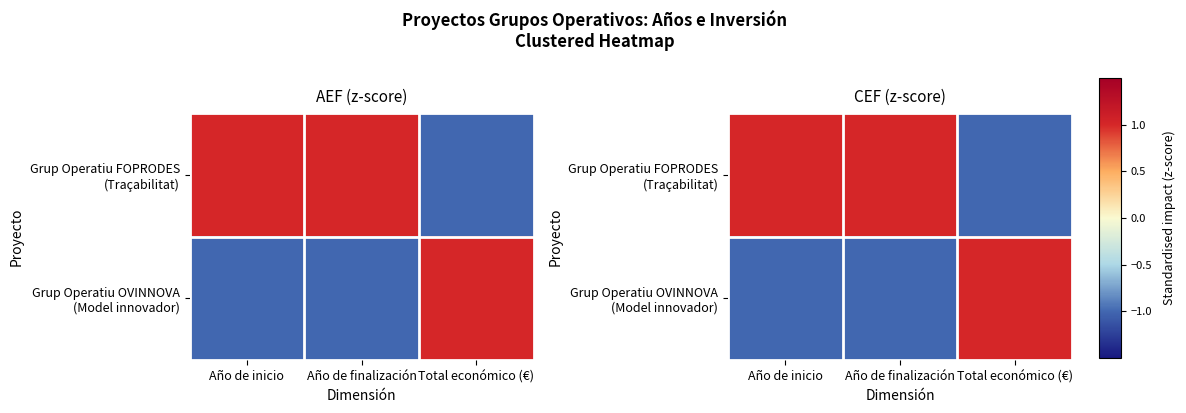

Is the value of Grup Operatiu OVINNOVA (Model innovador) at Año de inicio greater than the value of Grup Operatiu FOPRODES (Traçabilitat) at Total económico (€)?

No